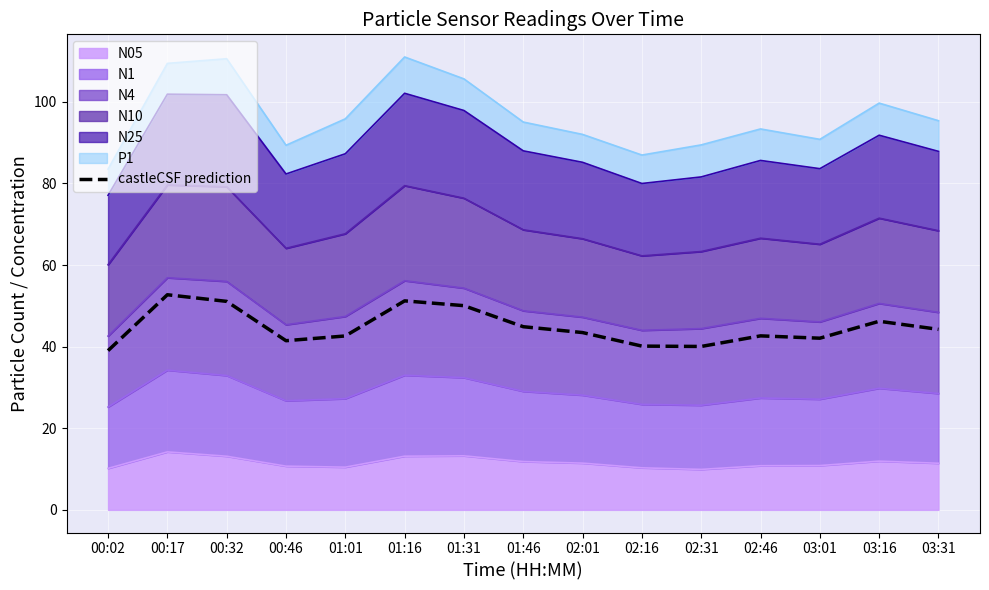

Where does the data first go above 43?

00:17